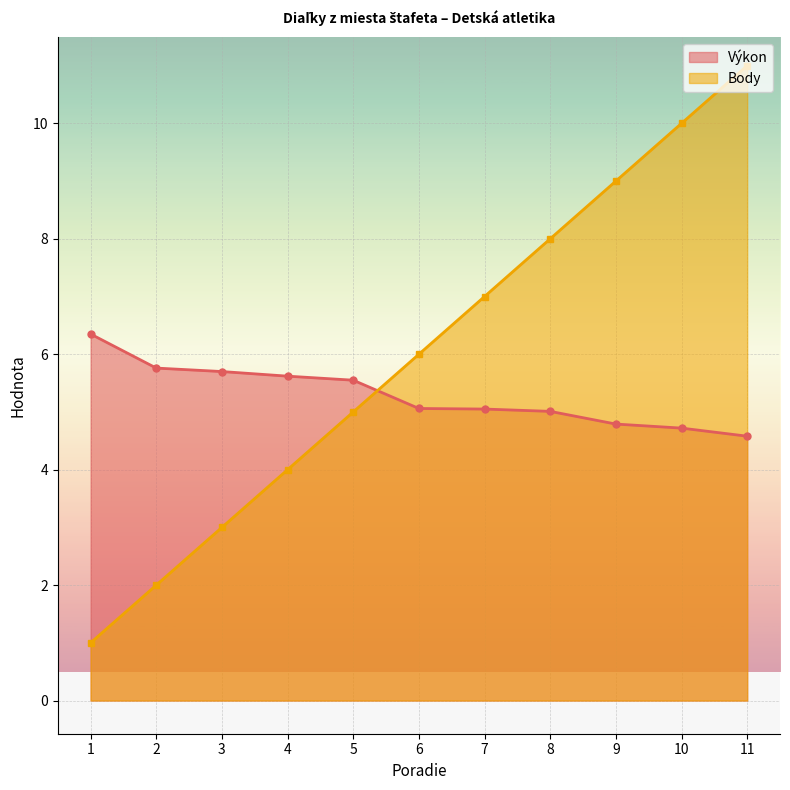

What is the average value of the Výkon series?

5.3